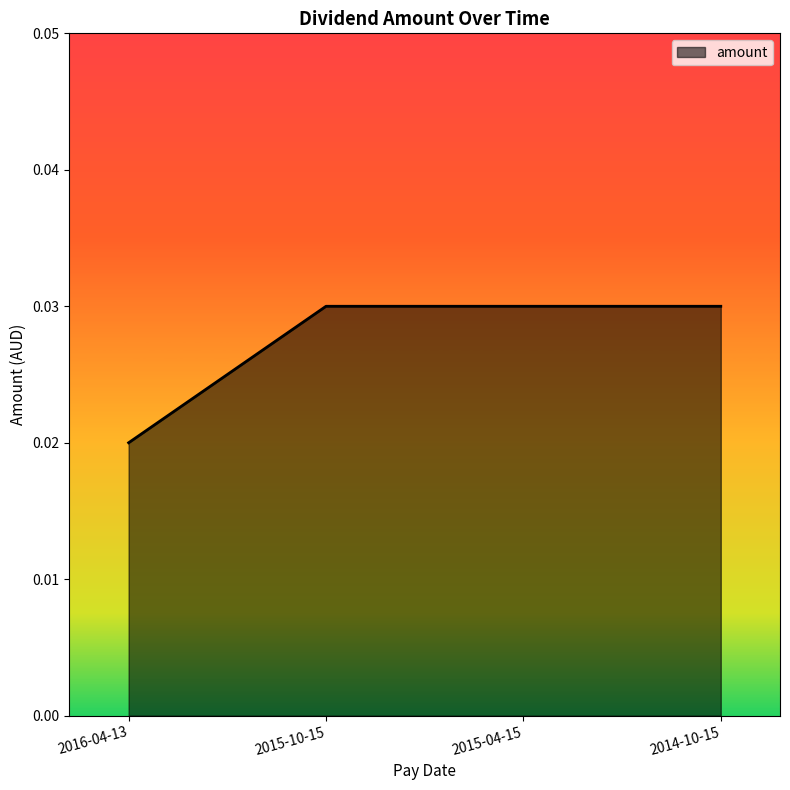

How many lines are shown in the chart?

1